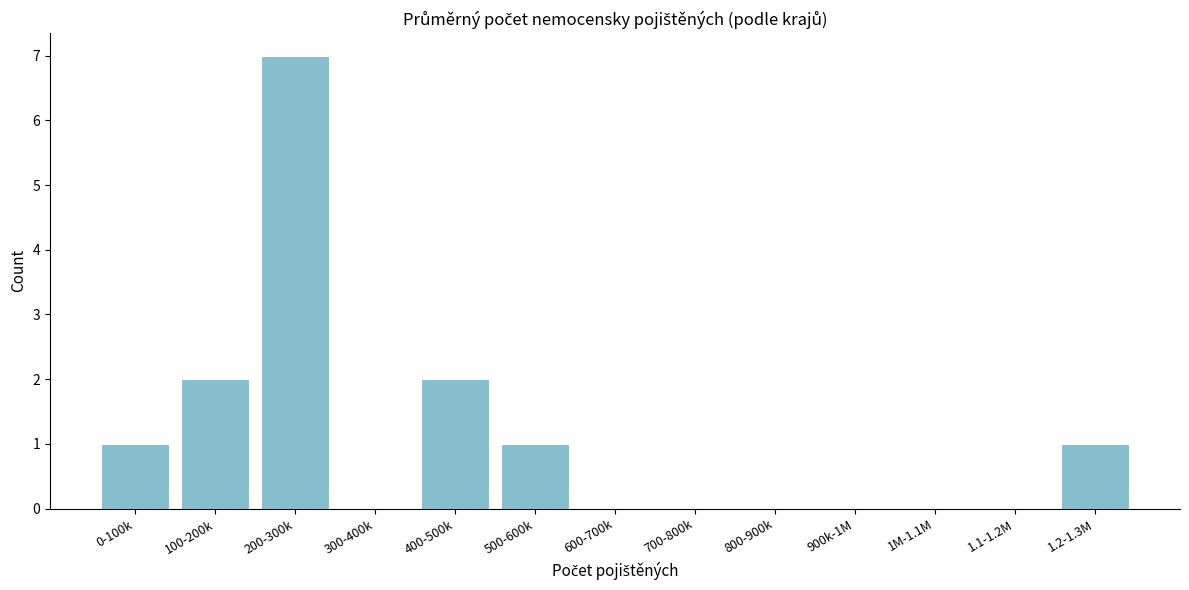

Reading left to right, list all the values displayed in this chart.

0-100k=1	100-200k=2	200-300k=7	300-400k=0	400-500k=2	500-600k=1	600-700k=0	700-800k=0	800-900k=0	900k-1M=0	1M-1.1M=0	1.1-1.2M=0	1.2-1.3M=1